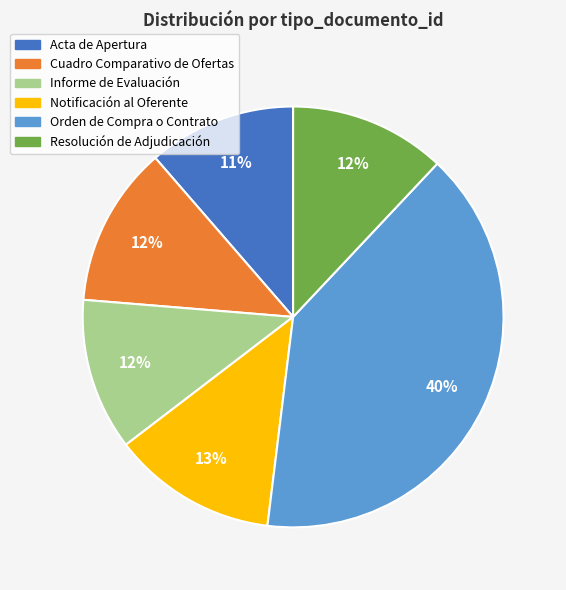

To the nearest percent, what is the combined percentage of Notificación al Oferente and Cuadro Comparativo de Ofertas?

25%